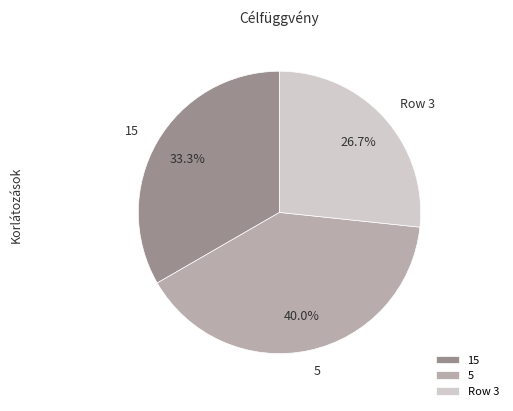

Which category has the biggest portion of the pie?

5